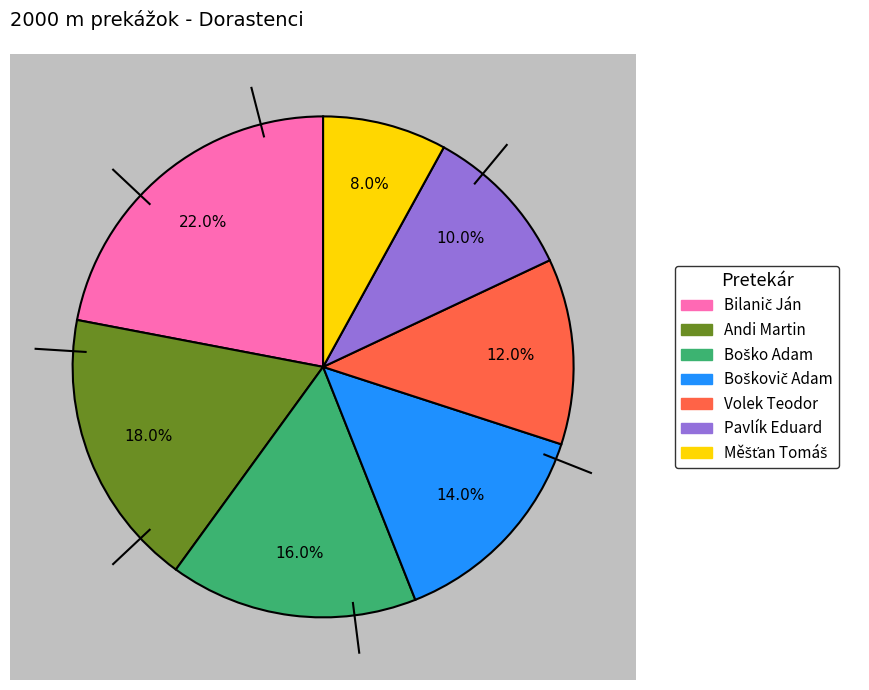

To the nearest percent, what is the combined percentage of Boško Adam and Boškovič Adam?

30%